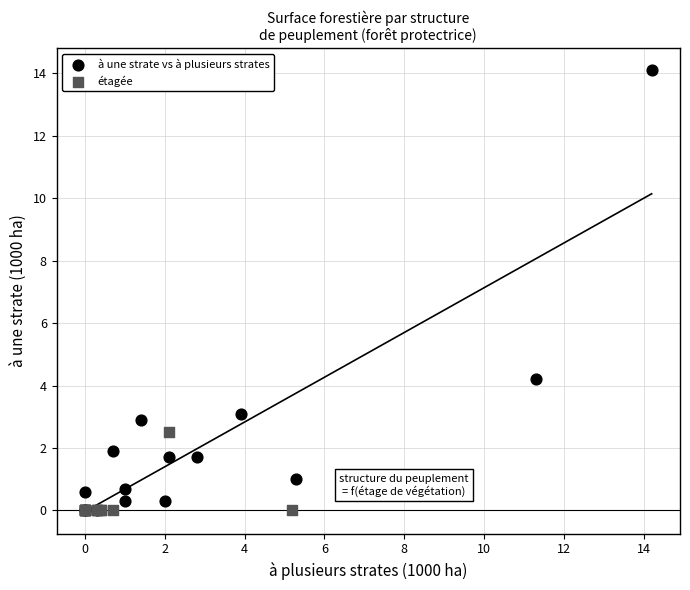

Which series reaches the maximum Y coordinate?

à une strate vs à plusieurs strates